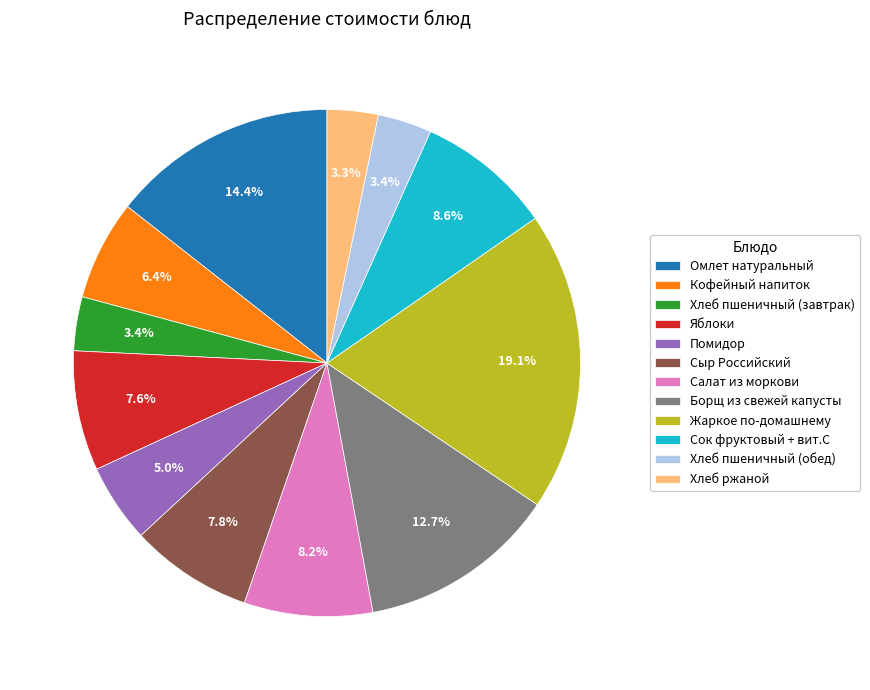

Between Помидор and Яблоки, which is larger?

Яблоки